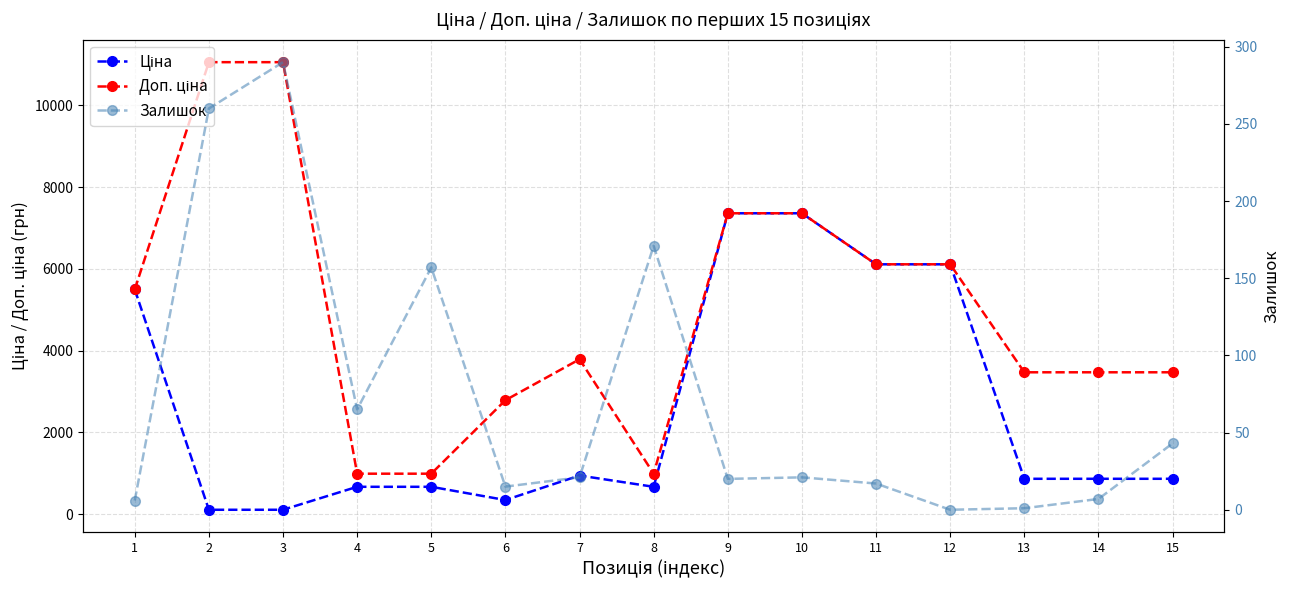

At how many categories does at least one series exceed 5946?

6